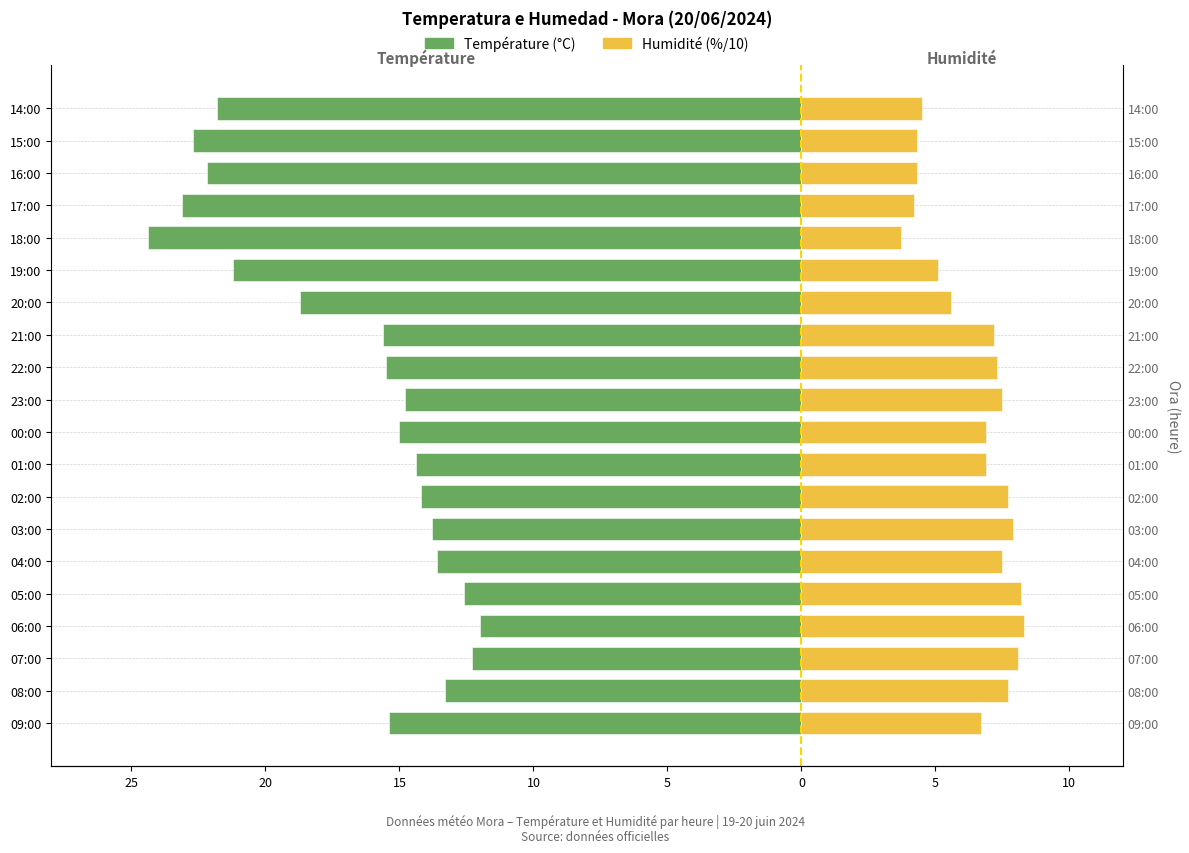

What is the value of the Température (°C) bar at the 1st from the left?

-15.4